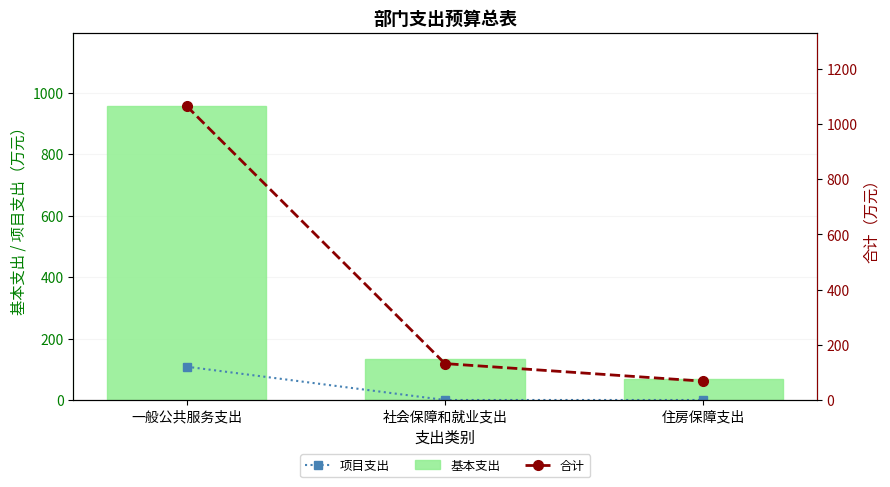

How many categories are shown in the chart?

3